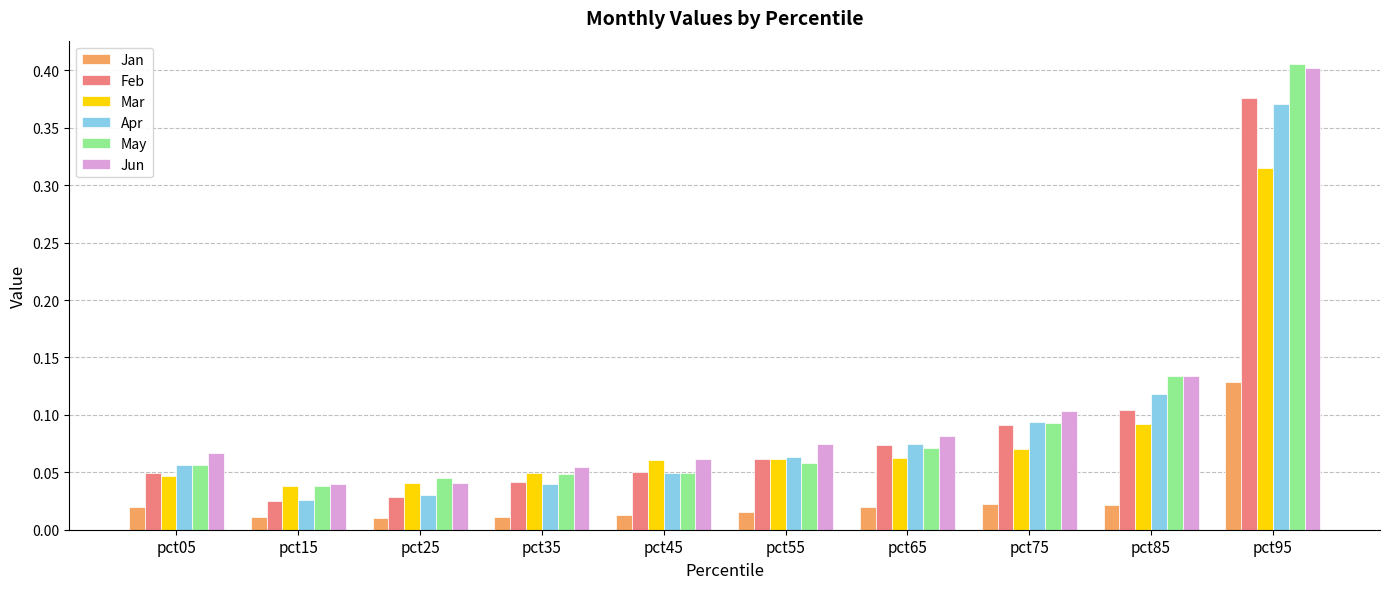

Rank the series by their maximum value, from lowest to highest.

Jan, Mar, Apr, Feb, Jun, May